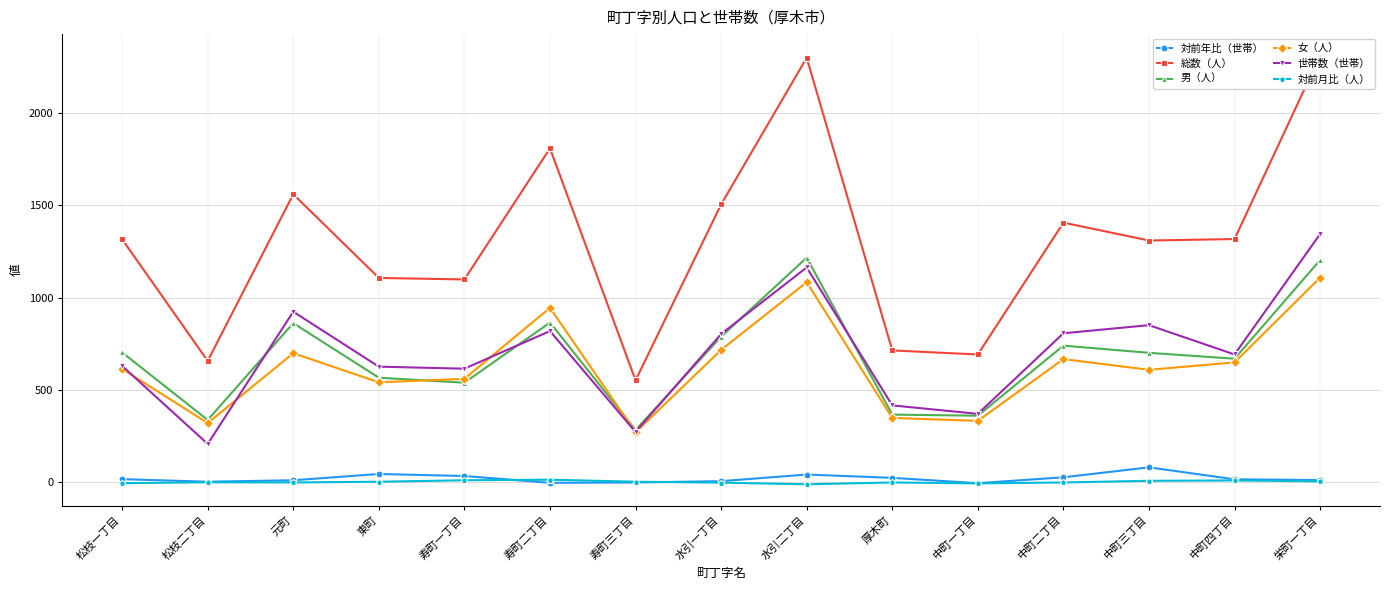

Reading right to left, what are all the values shown in this chart?

対前年比（世帯）: 11	15	80	26	-6	23	41	5	-2	-4	33	44	10	2	16
総数（人）: 2313	1318	1310	1407	692	714	2301	1506	552	1810	1099	1107	1561	657	1317
男（人）: 1204	669	701	740	360	366	1217	789	282	865	539	566	862	337	703
女（人）: 1109	649	609	667	332	348	1084	717	270	945	560	541	699	320	614
世帯数（世帯）: 1345	692	851	807	370	416	1164	803	272	819	615	626	924	207	630
対前月比（人）: 4	9	7	-2	-7	-2	-12	-3	2	13	10	2	-2	-1	-6